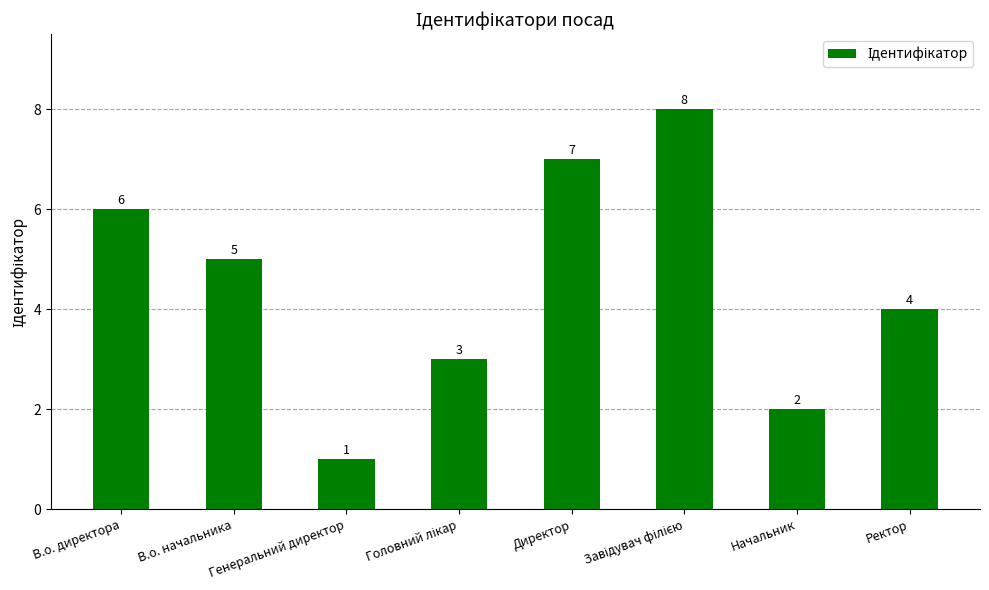

Which category has the lowest value across all series?

Генеральний директор